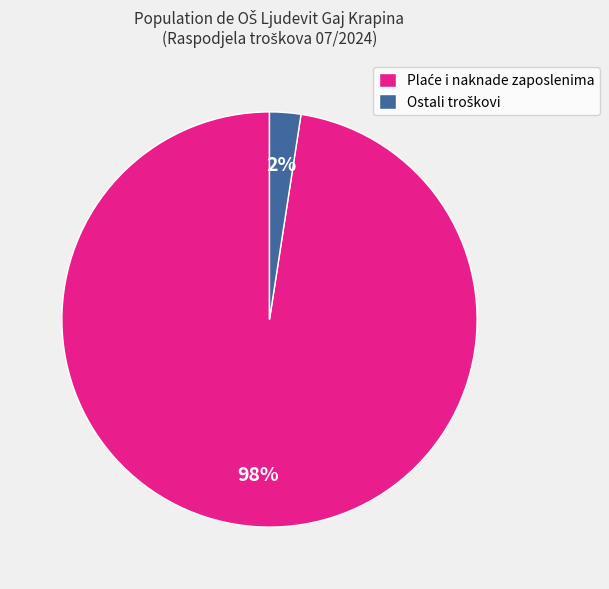

How many segments does this pie chart have?

2